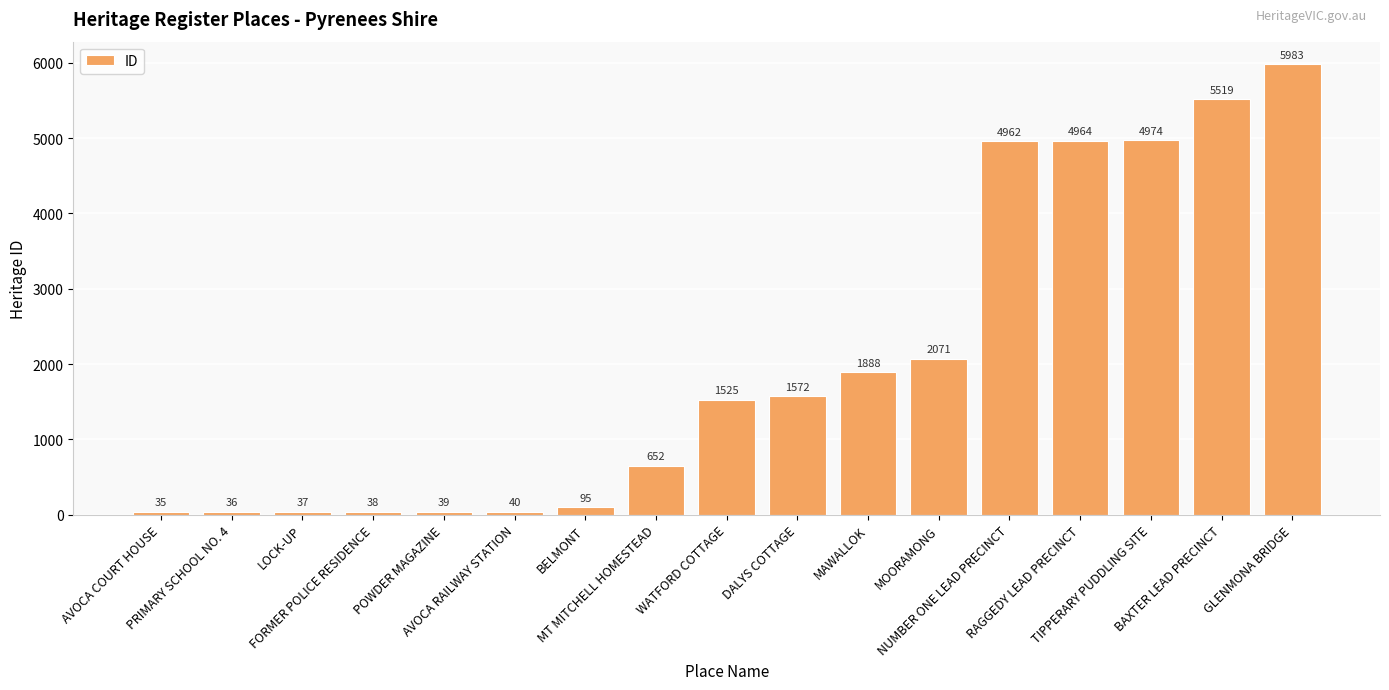

Approximately how many times larger is the value at POWDER MAGAZINE compared to AVOCA COURT HOUSE?

1.1